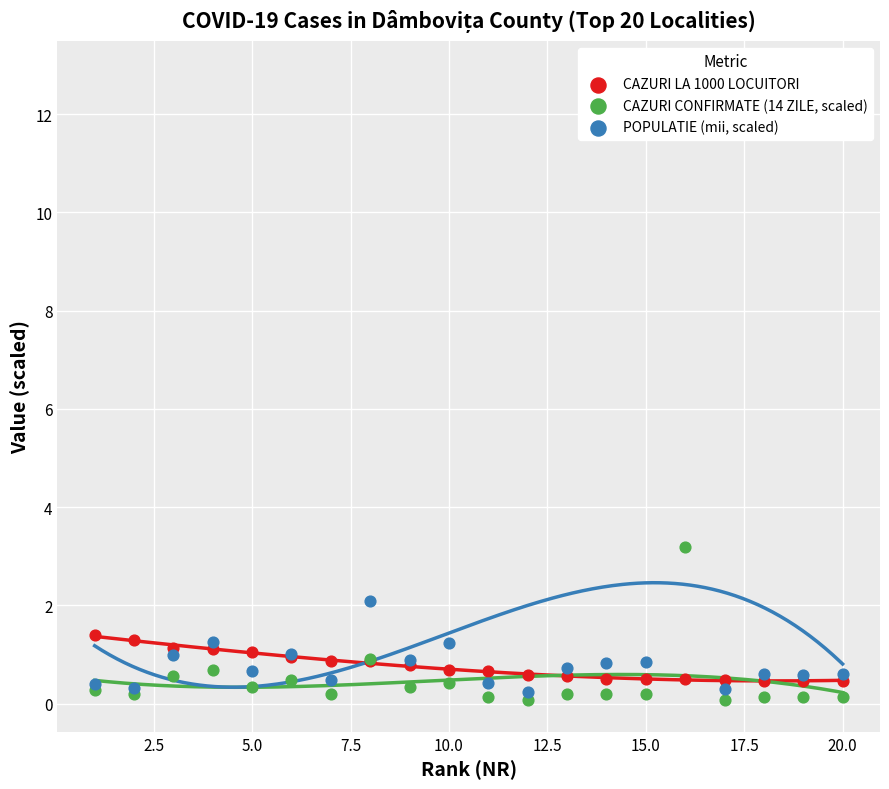

What are all the series names shown in the legend?

CAZURI LA 1000 LOCUITORI, CAZURI CONFIRMATE (14 ZILE, scaled), POPULATIE (mii, scaled)